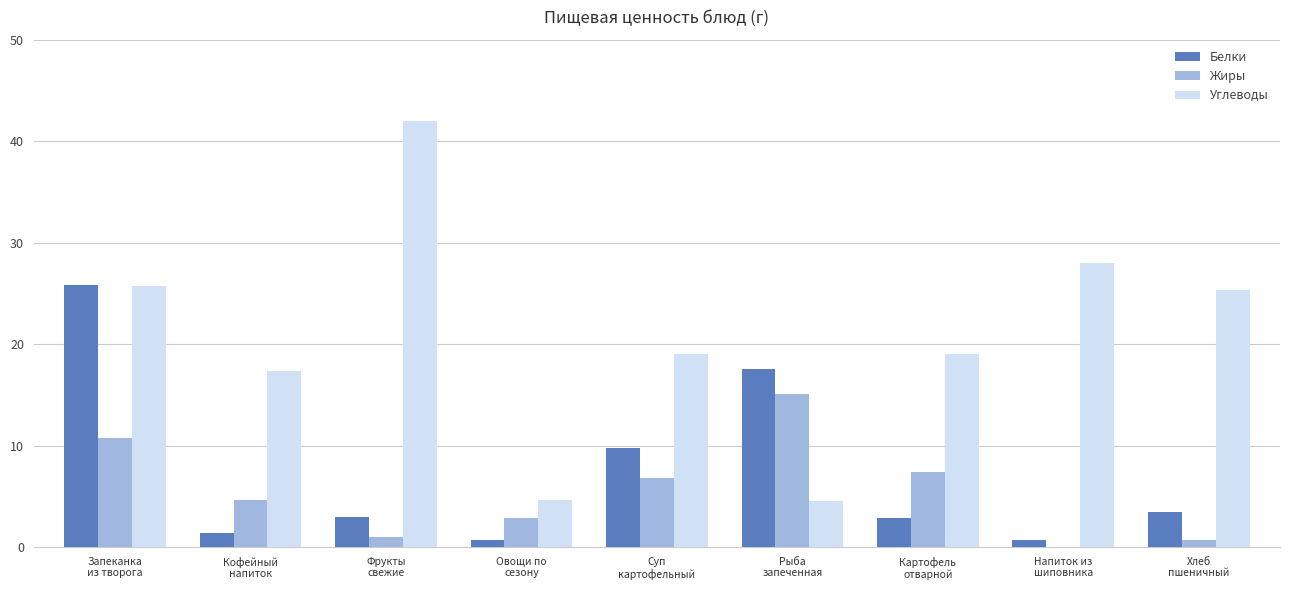

Is it true that Белки equals 9.8 at Суп
картофельный?

True